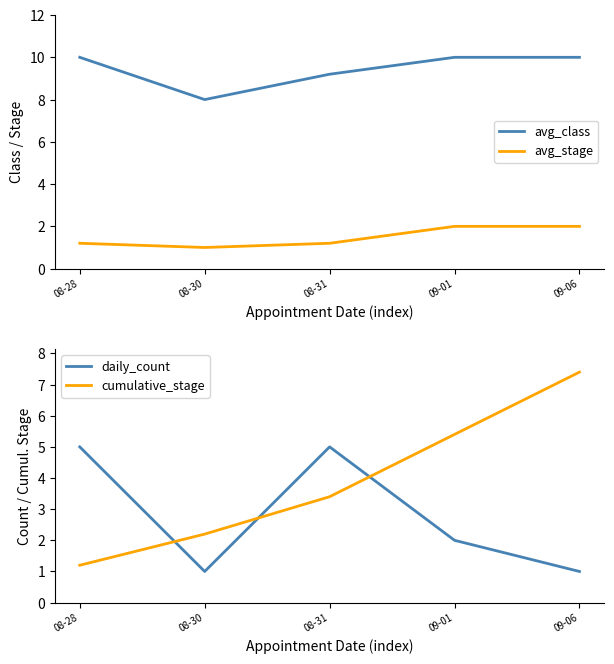

True or false: daily_count and avg_class cross at least once.

False